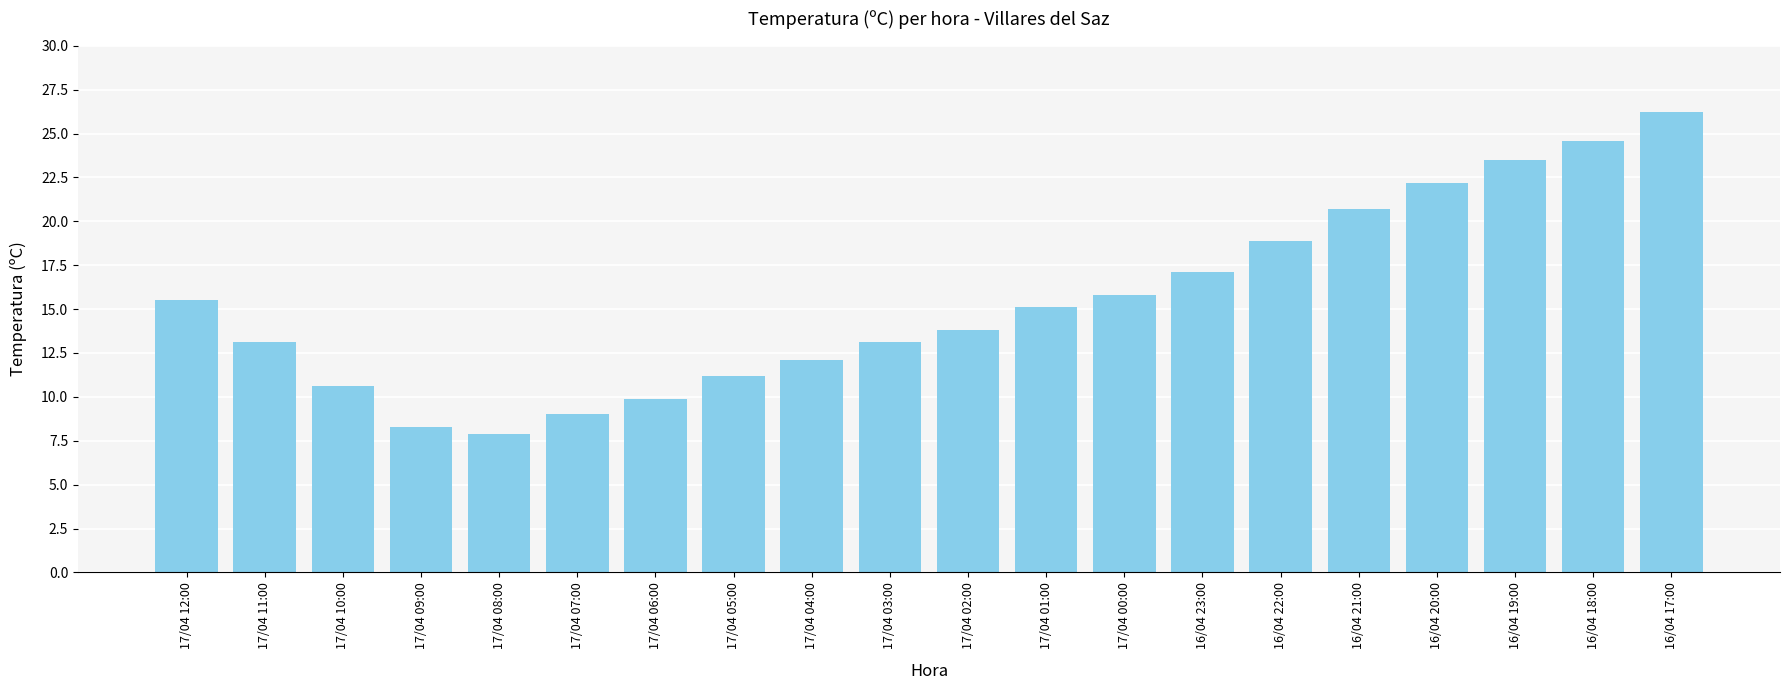

What is the change in value from 17/04 04:00 to 16/04 20:00?

+10.1